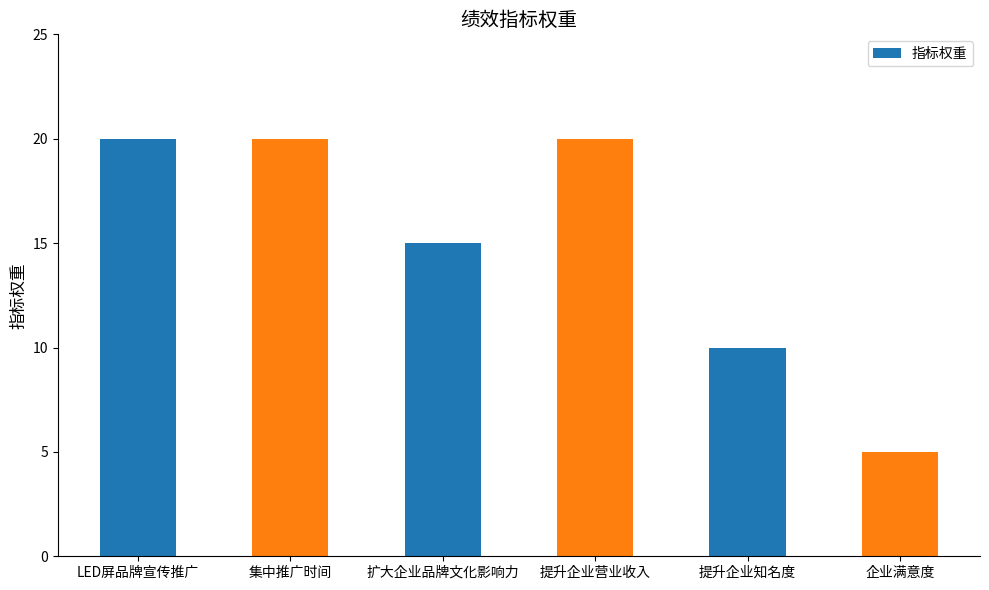

What is the ratio of the value at 扩大企业品牌文化影响力 to the value at LED屏品牌宣传推广?

0.8